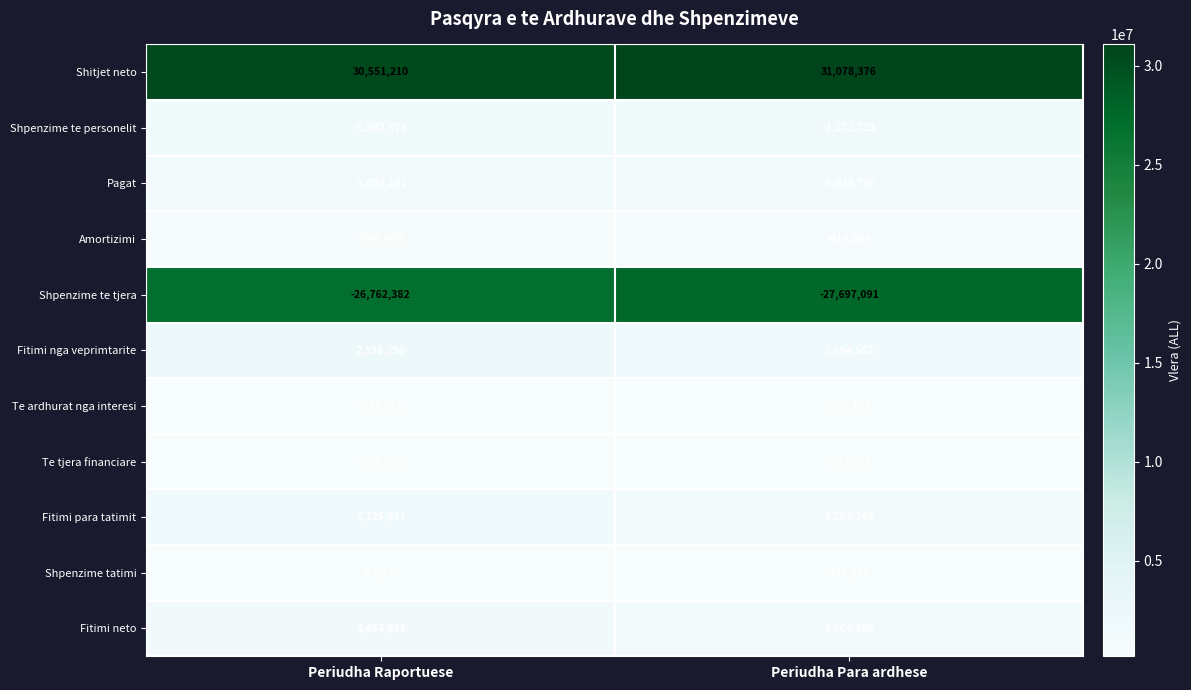

How many data points does each series have?

2